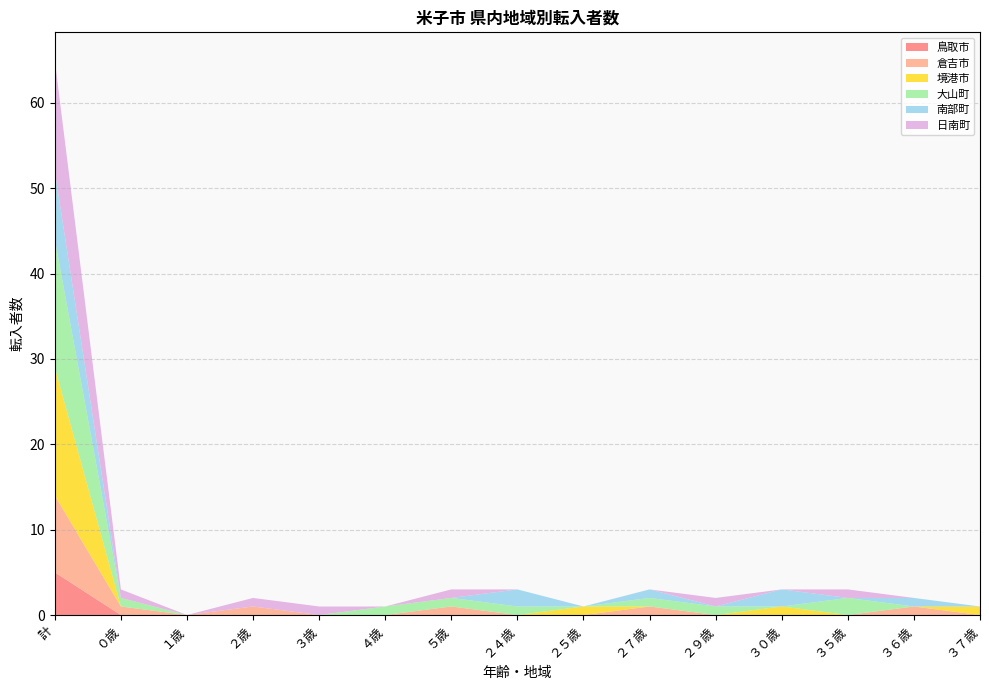

Reading right to left, list all the values displayed in this chart.

鳥取市: ３７歳=0	３６歳=0	３５歳=0	３０歳=0	２９歳=0	２７歳=0	２５歳=0	２４歳=0	５歳=0	４歳=0	３歳=0	２歳=0	１歳=0	０歳=0	計=5
倉吉市: ３７歳=0	３６歳=1	３５歳=0	３０歳=0	２９歳=0	２７歳=1	２５歳=0	２４歳=0	５歳=1	４歳=0	３歳=0	２歳=1	１歳=0	０歳=1	計=9
境港市: ３７歳=1	３６歳=0	３５歳=0	３０歳=1	２９歳=0	２７歳=0	２５歳=1	２４歳=0	５歳=0	４歳=0	３歳=0	２歳=0	１歳=0	０歳=0	計=15
大山町: ３７歳=0	３６歳=0	３５歳=2	３０歳=0	２９歳=1	２７歳=1	２５歳=0	２４歳=1	５歳=1	４歳=1	３歳=0	２歳=0	１歳=0	０歳=1	計=15
南部町: ３７歳=0	３６歳=1	３５歳=0	３０歳=2	２９歳=0	２７歳=1	２５歳=0	２４歳=2	５歳=0	４歳=0	３歳=0	２歳=0	１歳=0	０歳=0	計=8
日南町: ３７歳=0	３６歳=0	３５歳=1	３０歳=0	２９歳=1	２７歳=0	２５歳=0	２４歳=0	５歳=1	４歳=0	３歳=1	２歳=1	１歳=0	０歳=1	計=13